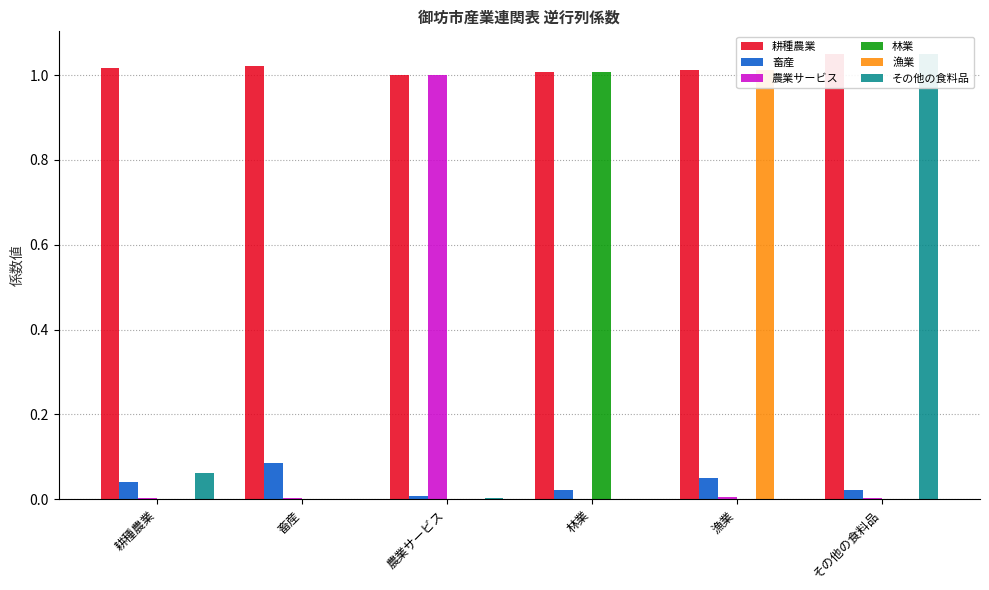

At which category is the sum across all series the highest?

その他の食料品